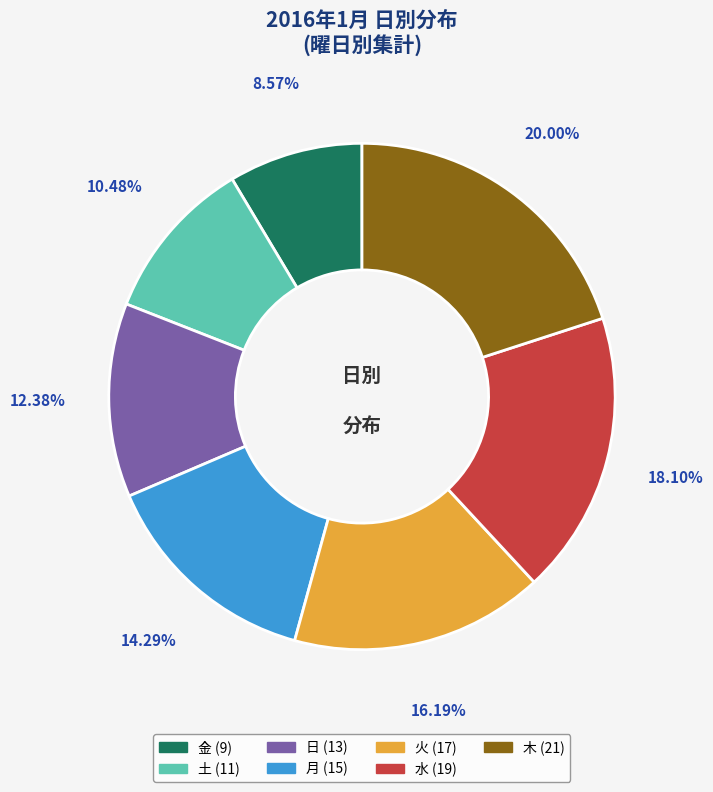

Does any single category account for the majority?

No